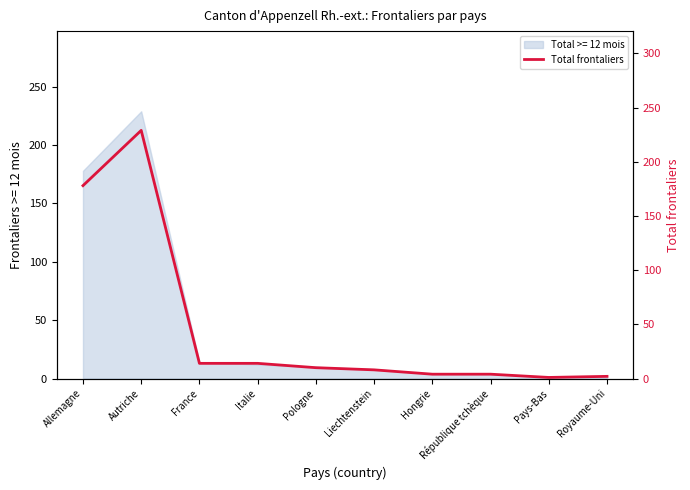

True or false: the data shows 14 at France.

True